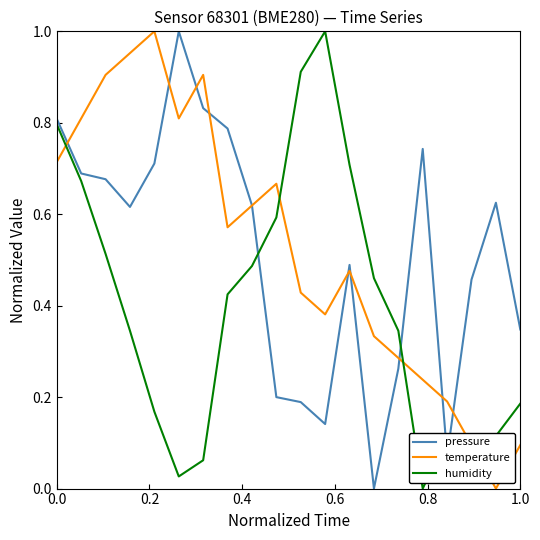

After their last crossing, which series has the higher values: humidity or temperature?

humidity